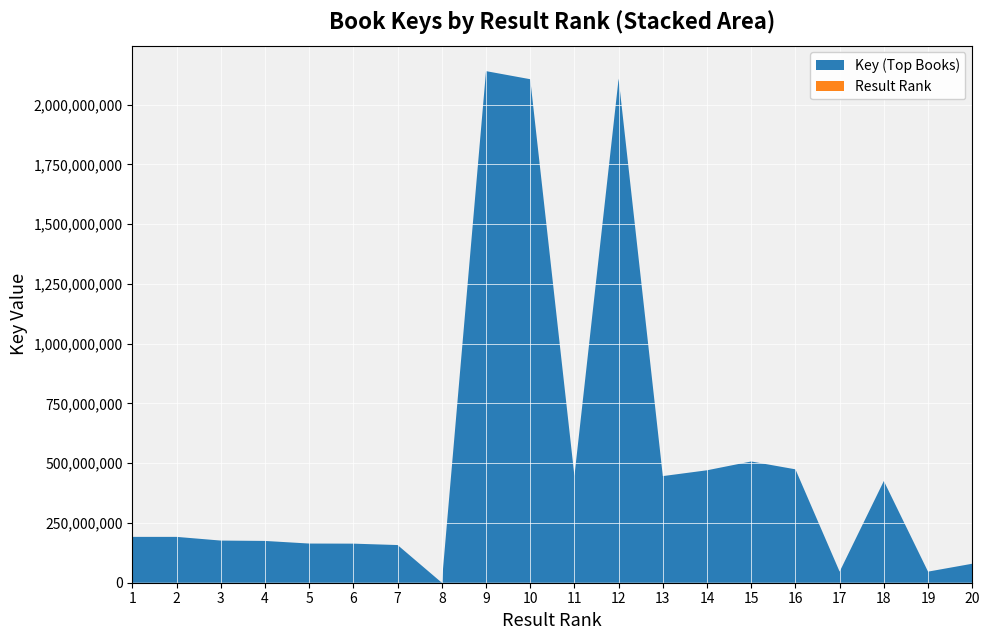

Reading left to right, list all the values displayed in this chart.

Key (Top Books): 191832412	191831777	176357534	174869023	163915215	163494920	157632992	6624	2140567401	2106715263	446588520	2109223815	446129108	470495719	507327884	474460317	46394575	425523556	46394548	79472145
Result Rank: 1	2	3	4	5	6	7	8	9	10	11	12	13	14	15	16	17	18	19	20